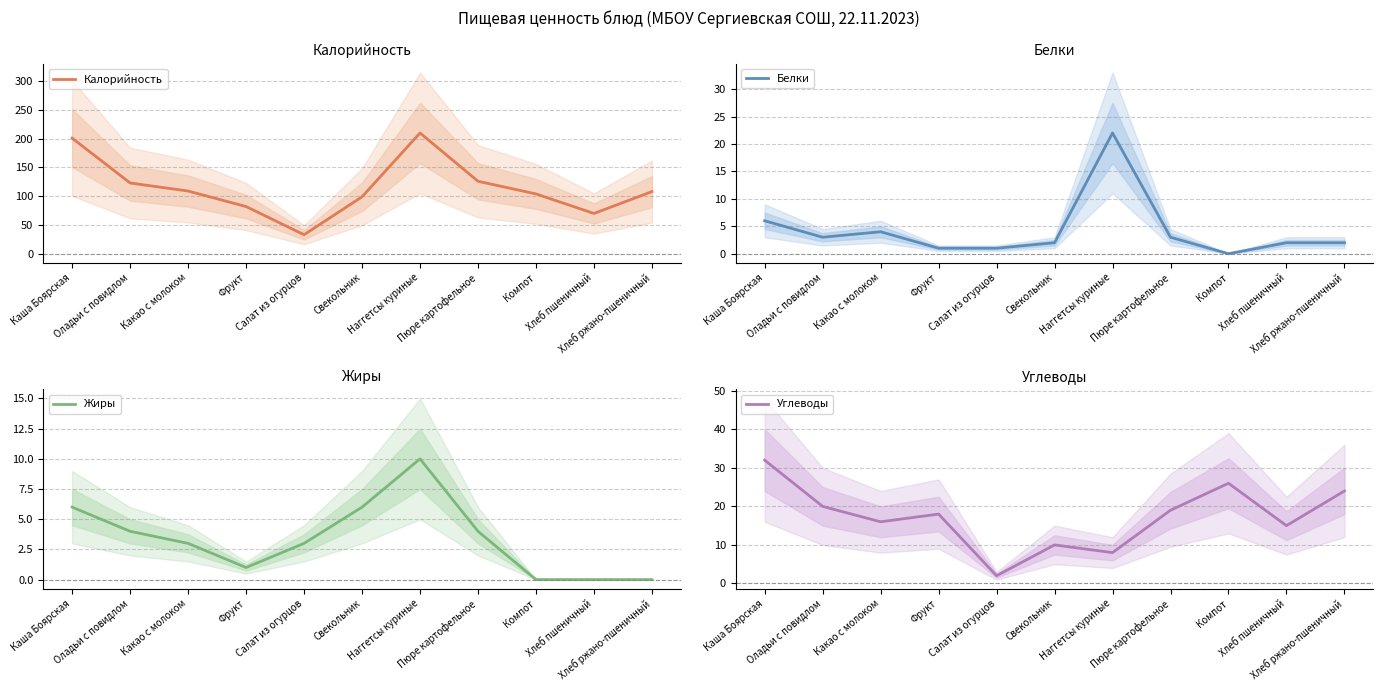

True or false: Калорийность and Жиры cross at least once.

False